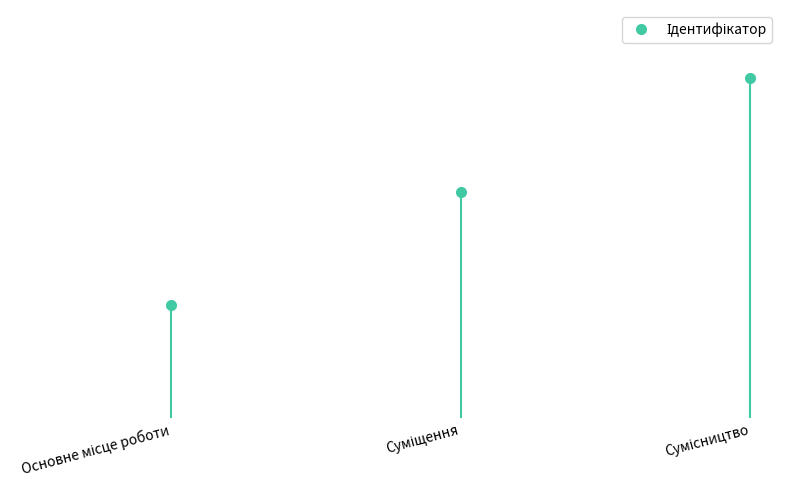

What is the change in value from Основне місце роботи to Сумісництво?

+2